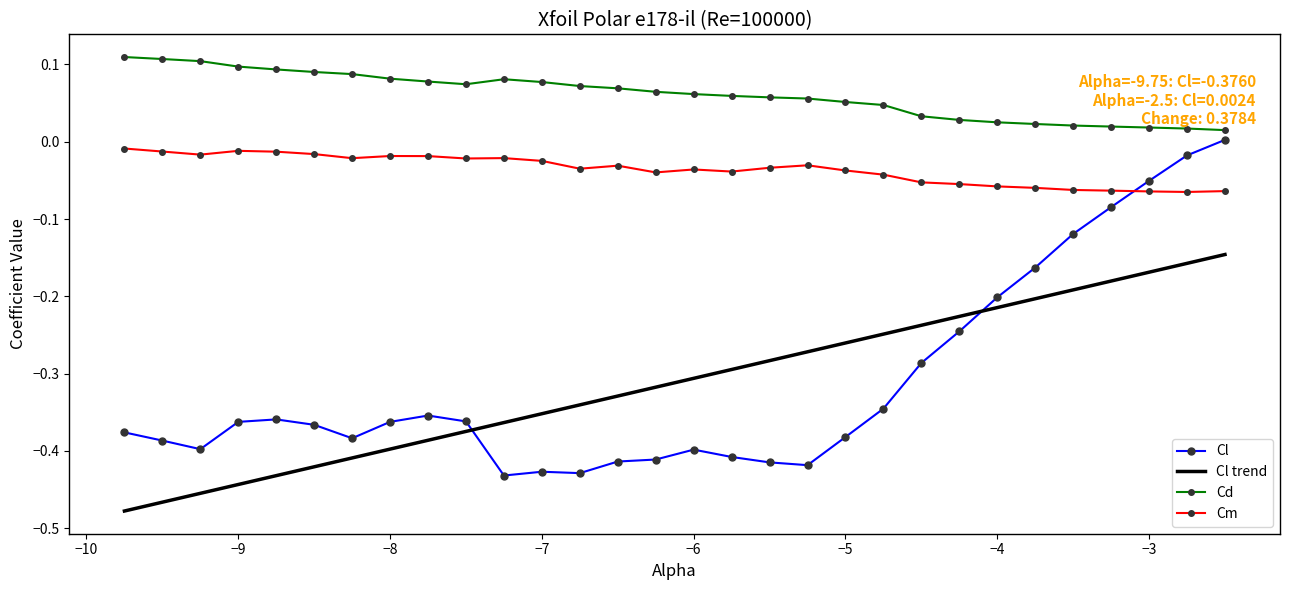

Which series has the largest total across all categories?

Cd